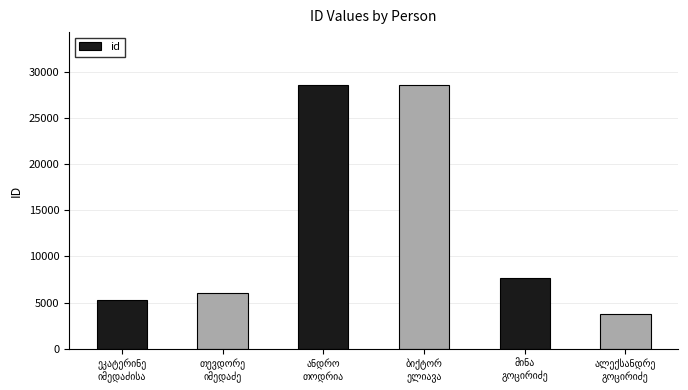

What is the difference between the maximum and second lowest values?

23265